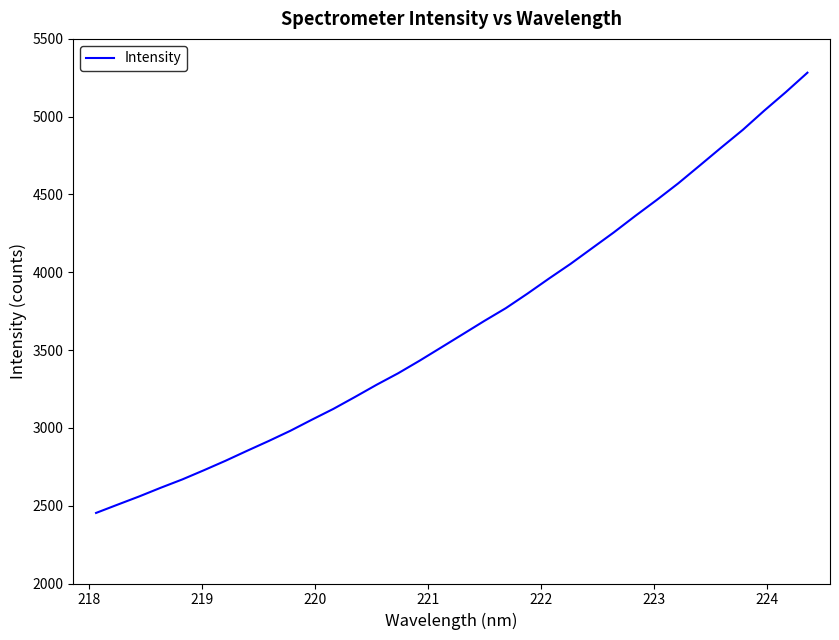

What is the difference between the maximum and minimum values?

2829.2